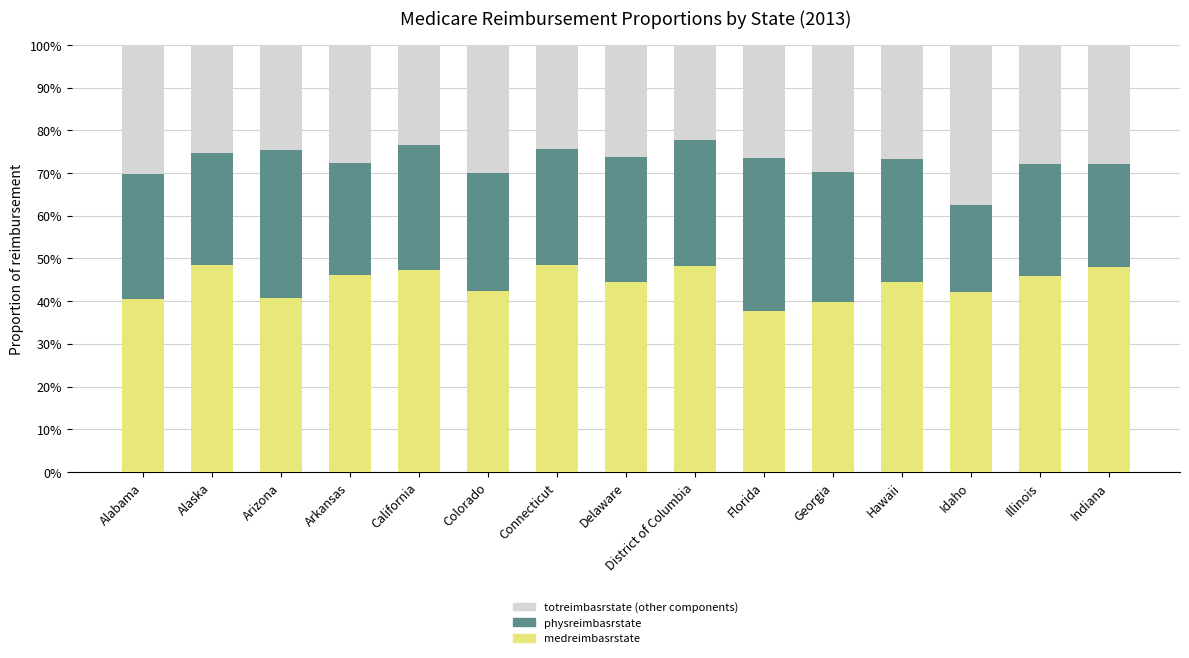

Are the bars horizontal?

No